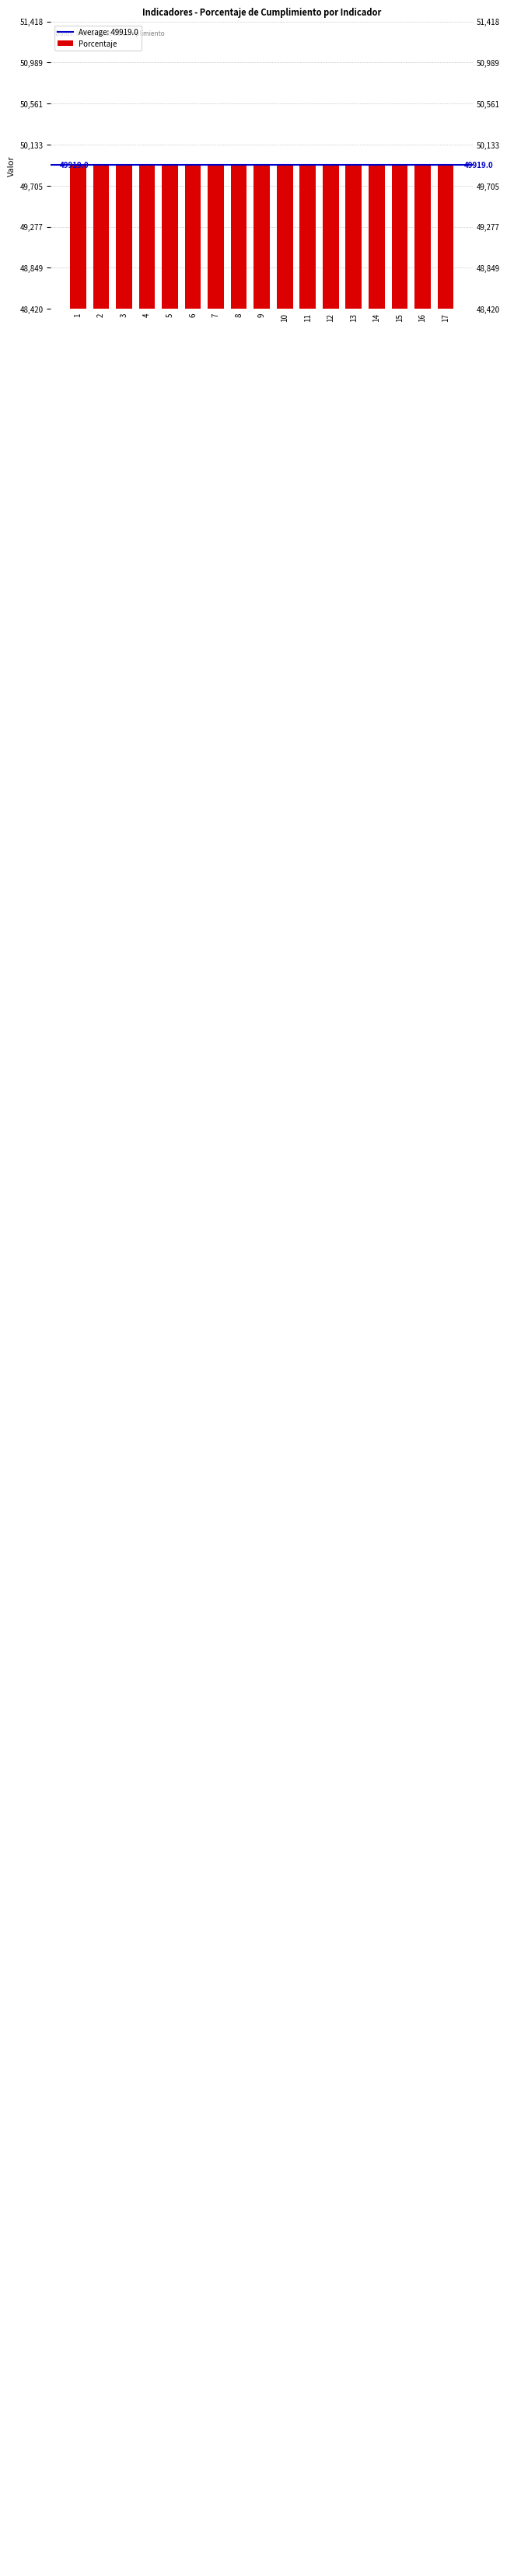

Which category has the highest value across all series?

3